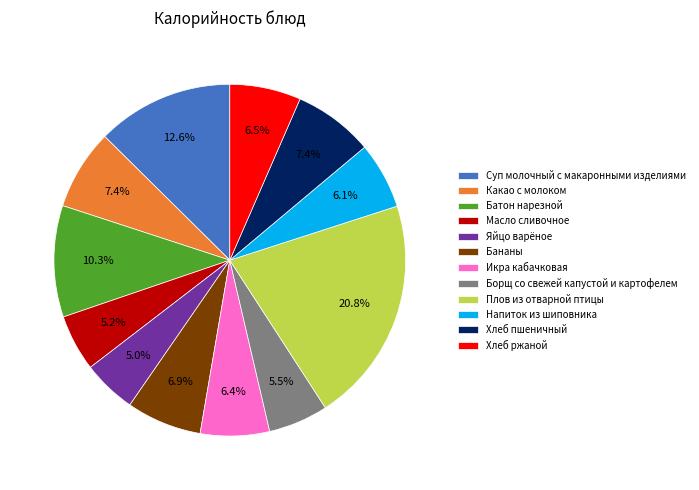

Combined, do Плов из отварной птицы and Хлеб пшеничный account for over 50%?

No